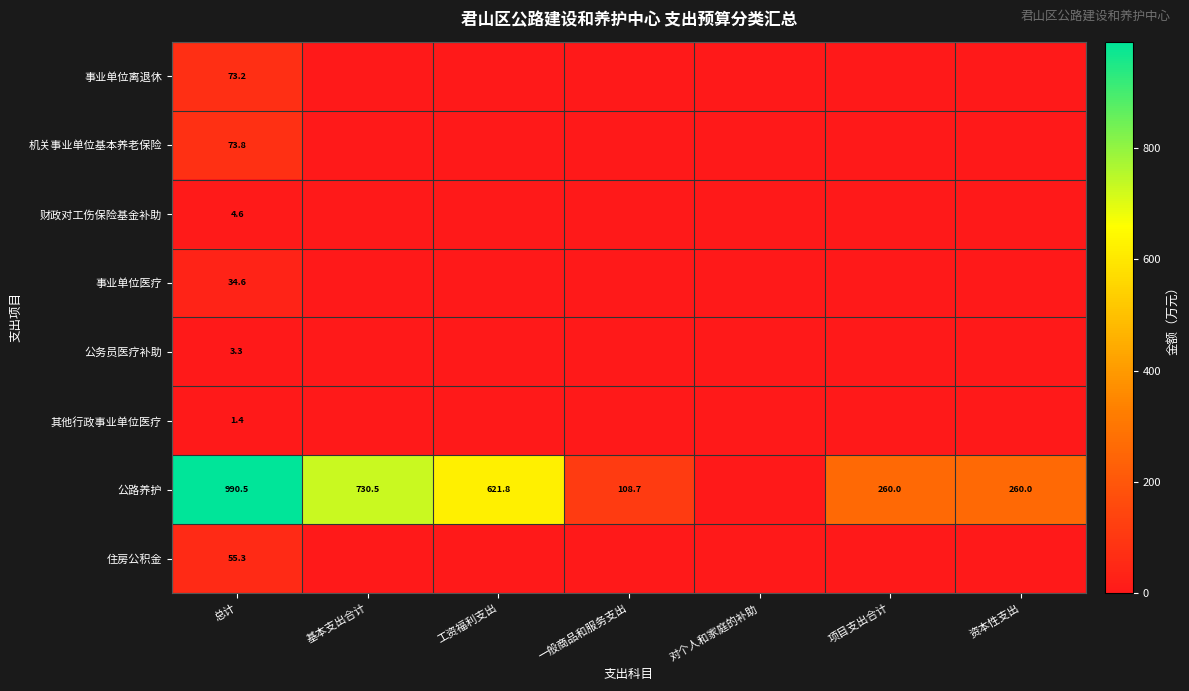

At how many categories does at least one series exceed 906?

1